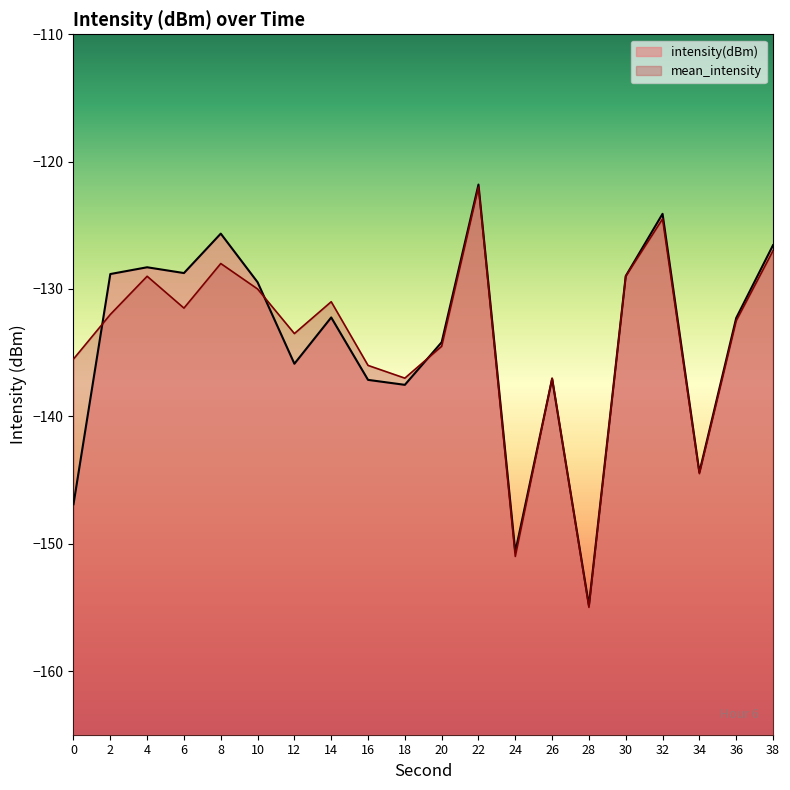

At which label is intensity(dBm) closest to -138?

18